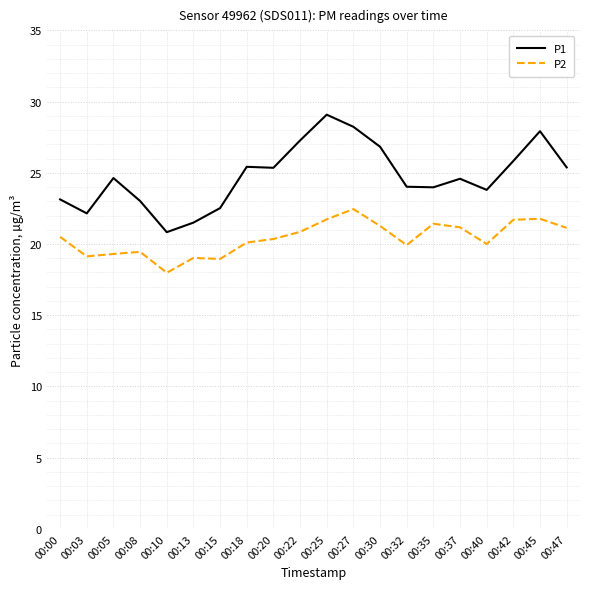

Is the value of P1 at 00:00 greater than the value of P2 at 00:05?

Yes